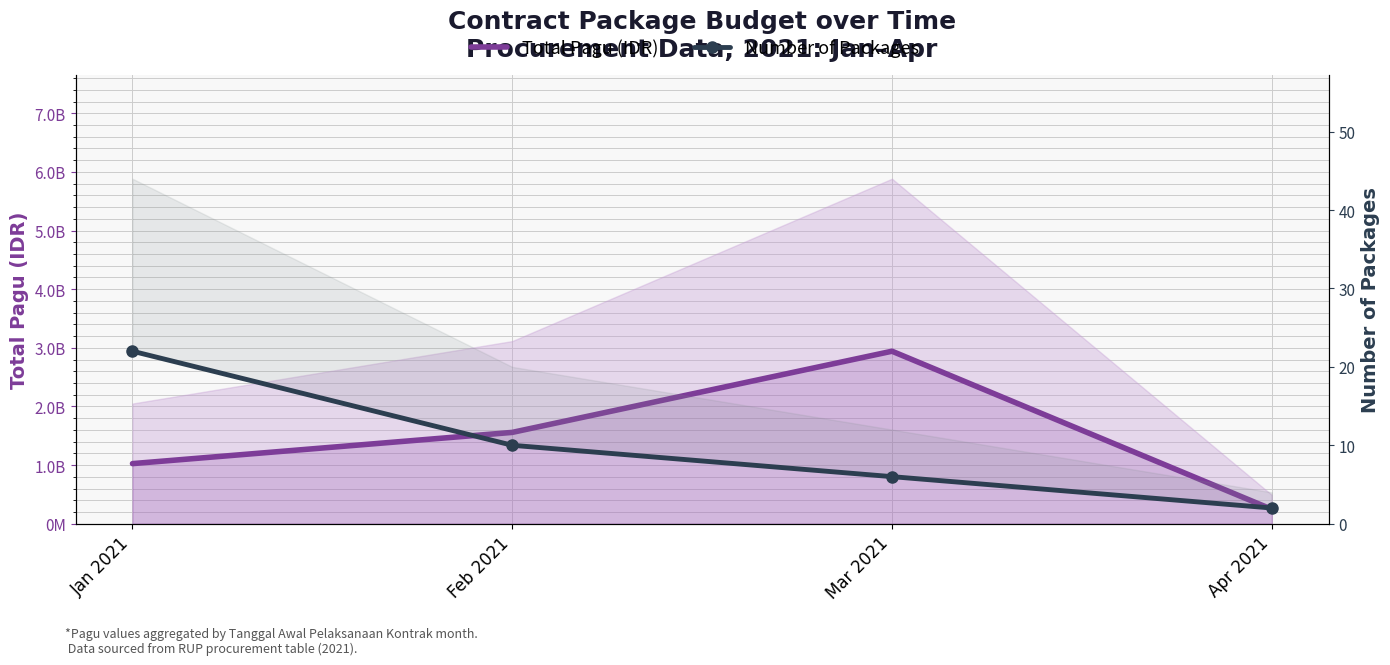

True or false: Total Pagu (IDR) and Number of Packages cross at least once.

False